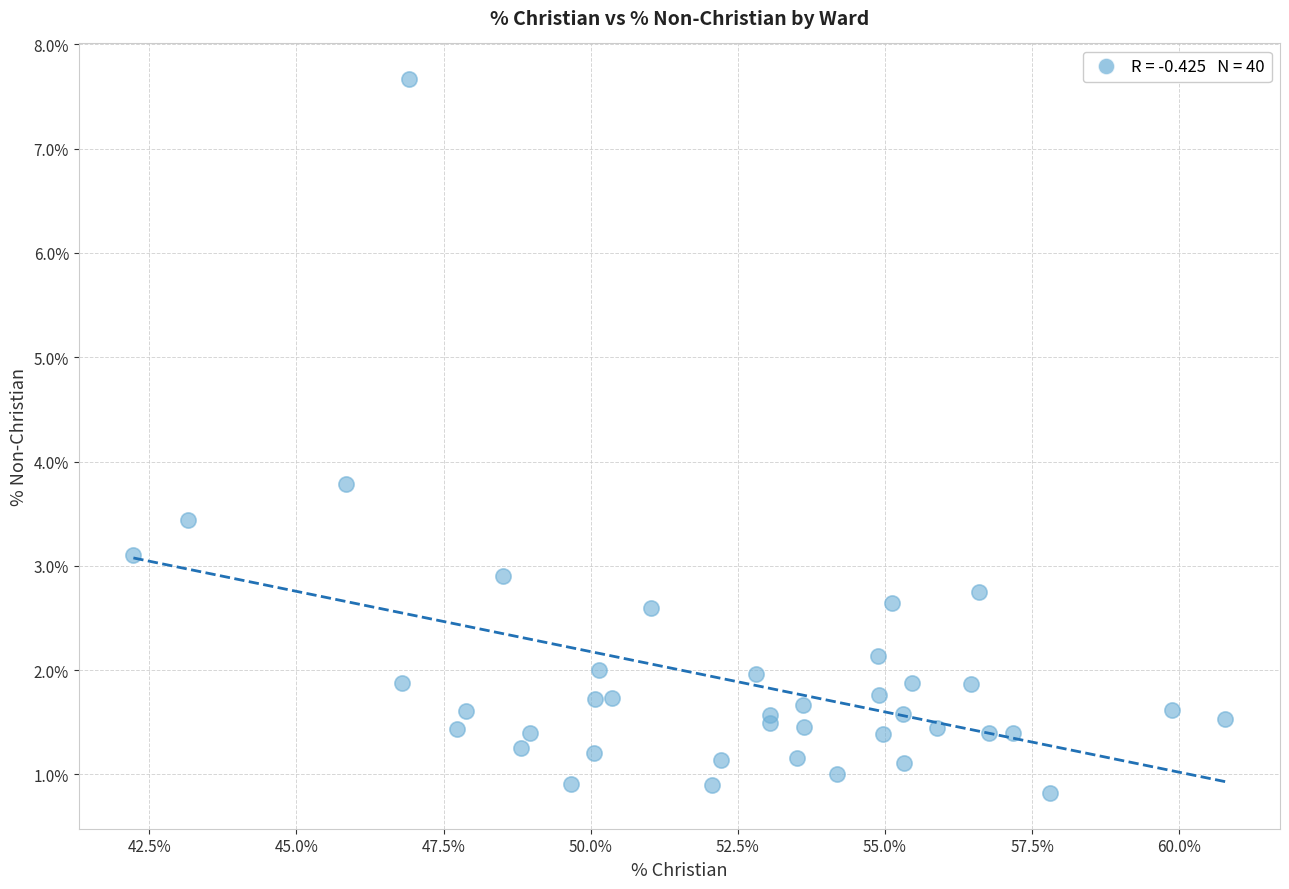

What Y value in the scatter plot is closest to 4?

3.8